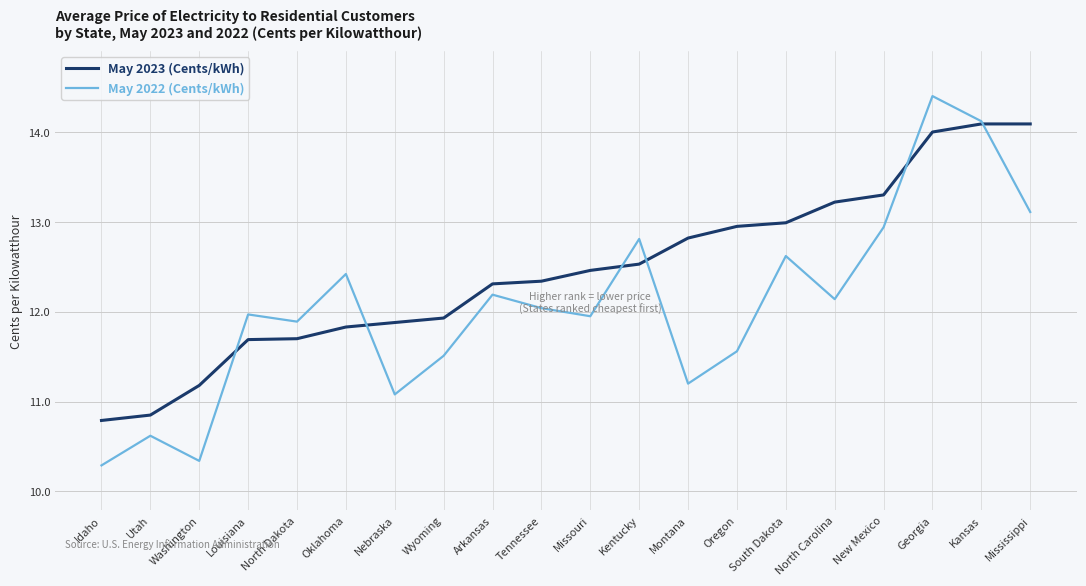

The value of May 2023 (Cents/kWh) at Oklahoma is 19.8. True or false?

False